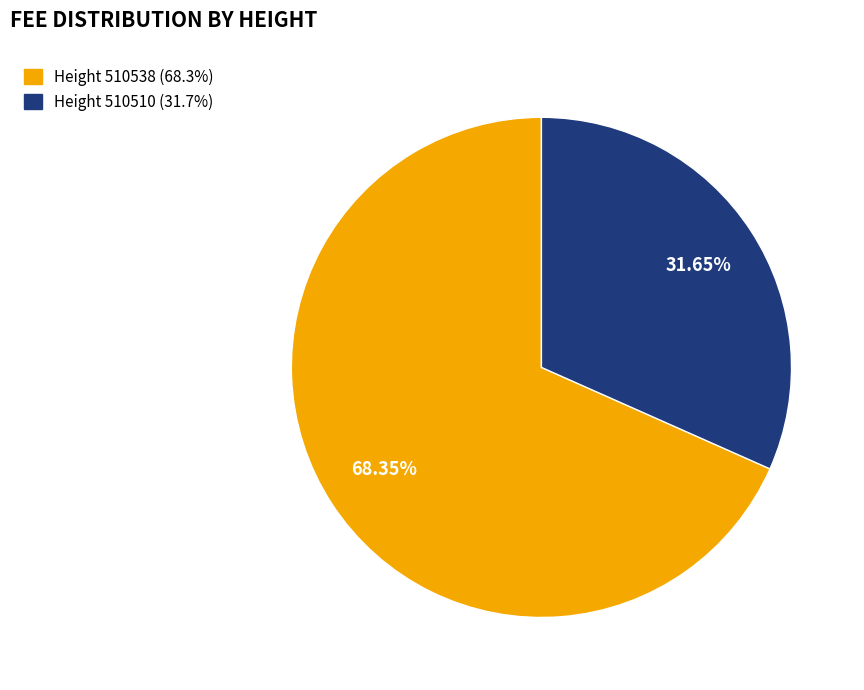

Count the number of slices in the pie.

2